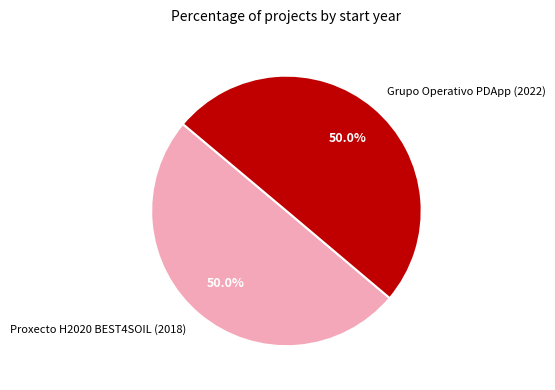

Is it true that Proxecto H2020 BEST4SOIL (2018) is 40% of the pie?

False